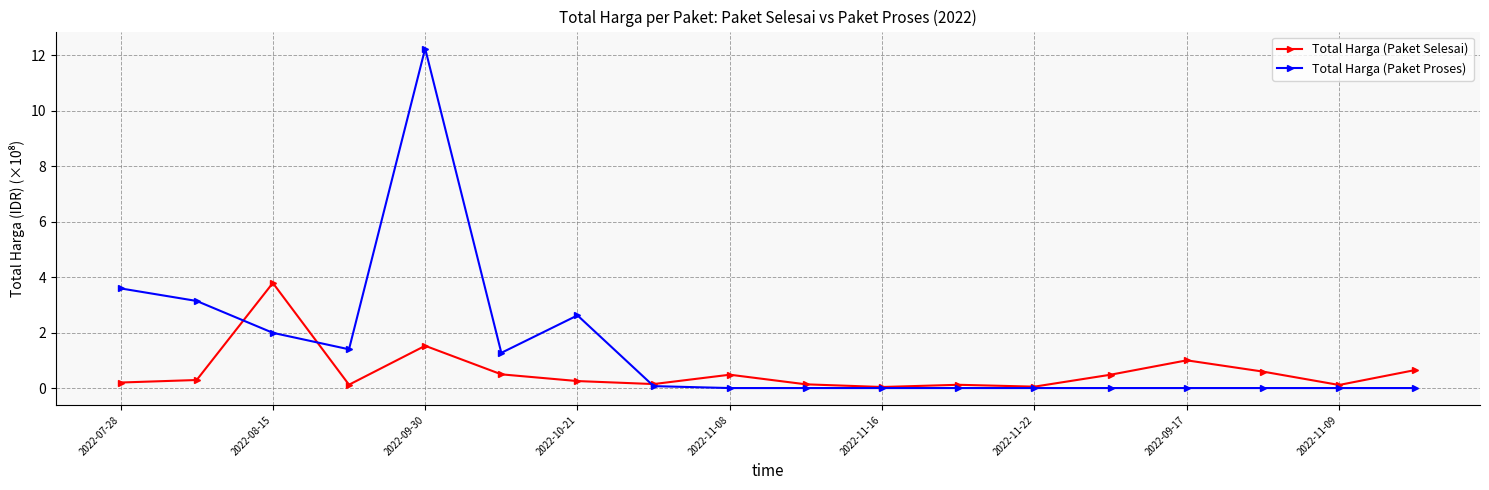

True or false: Total Harga (Paket Proses) has more than 0 points higher than both neighbors.

True